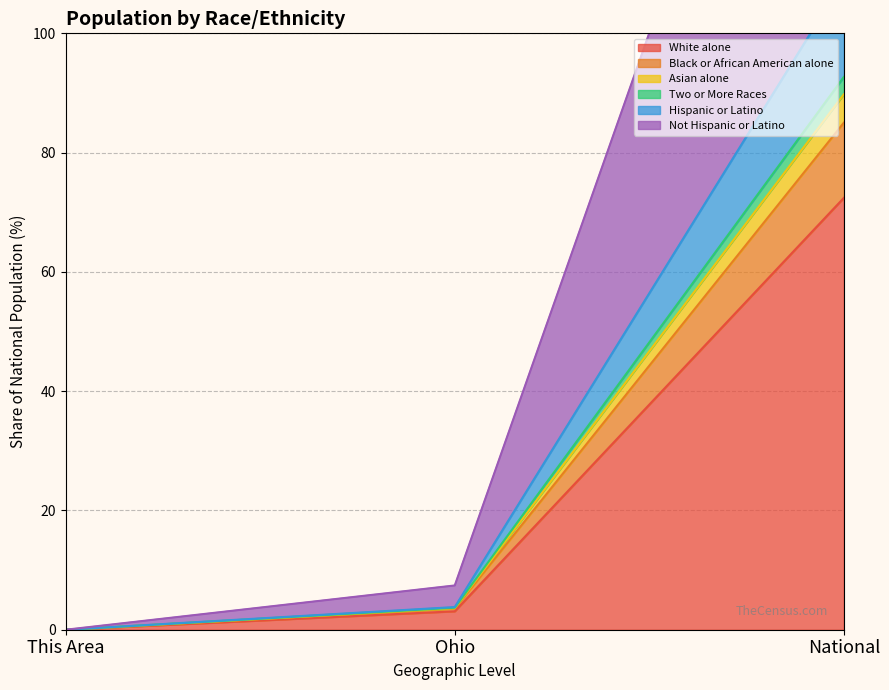

What position from the right is National?

1